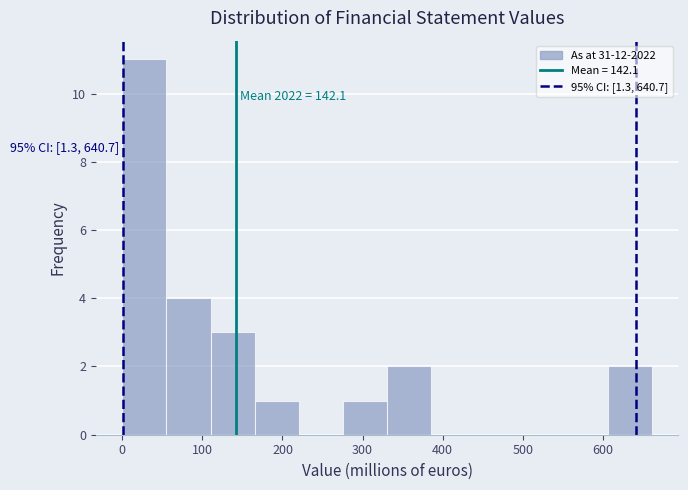

Which range on the x-axis has the tallest bar?

0 to 60